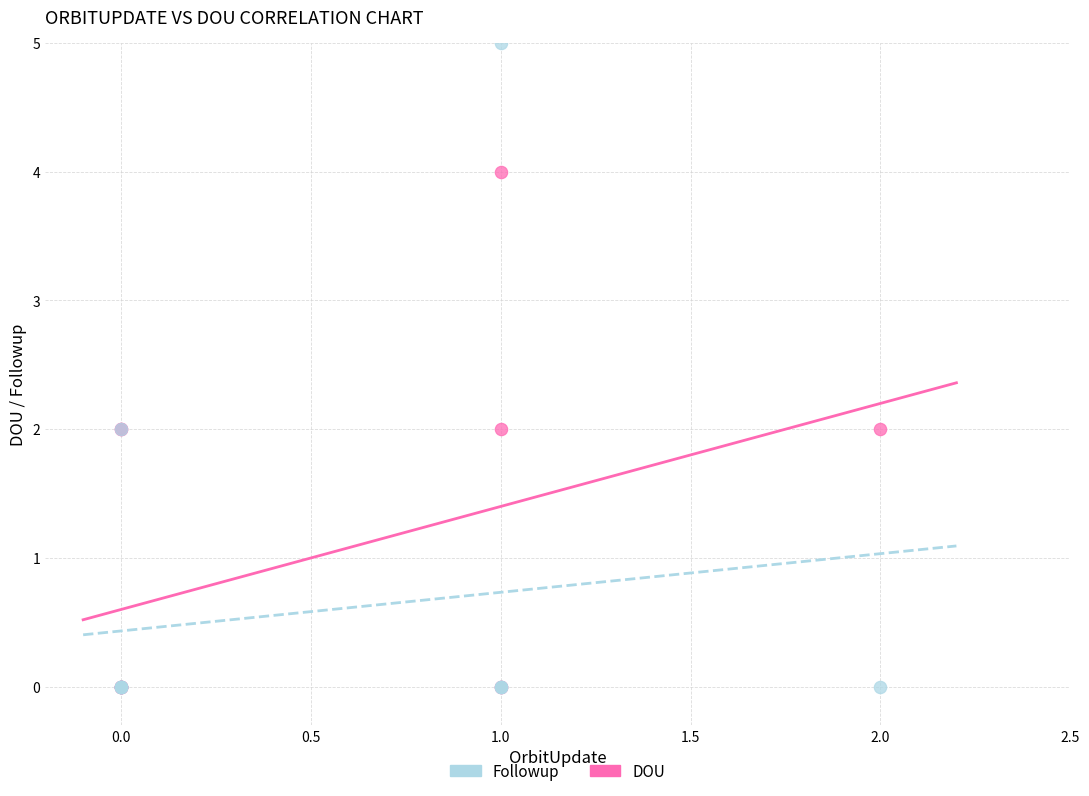

What are all the series names shown in the legend?

Followup, DOU